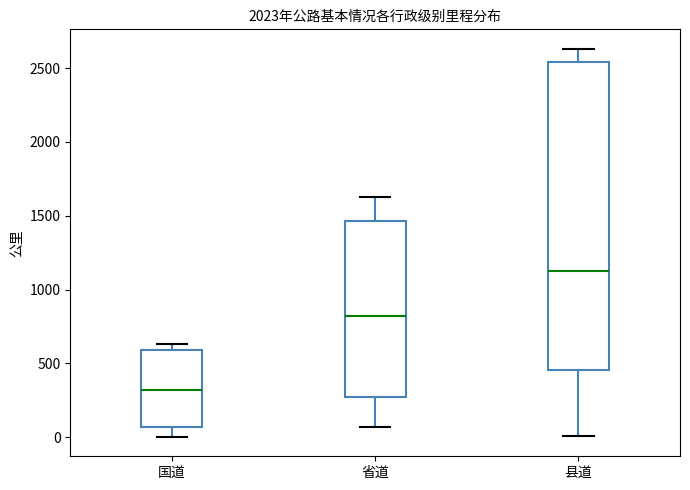

Which box's median line is the highest?

县道